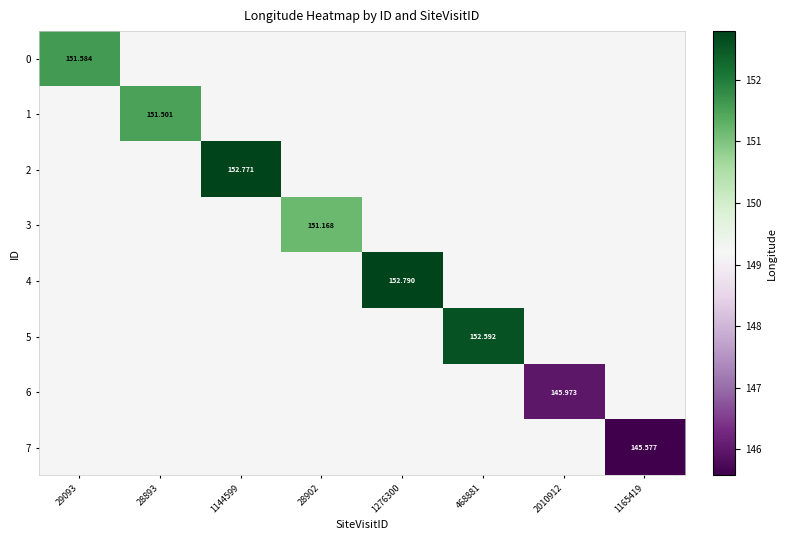

What is the greatest value displayed?

152.8